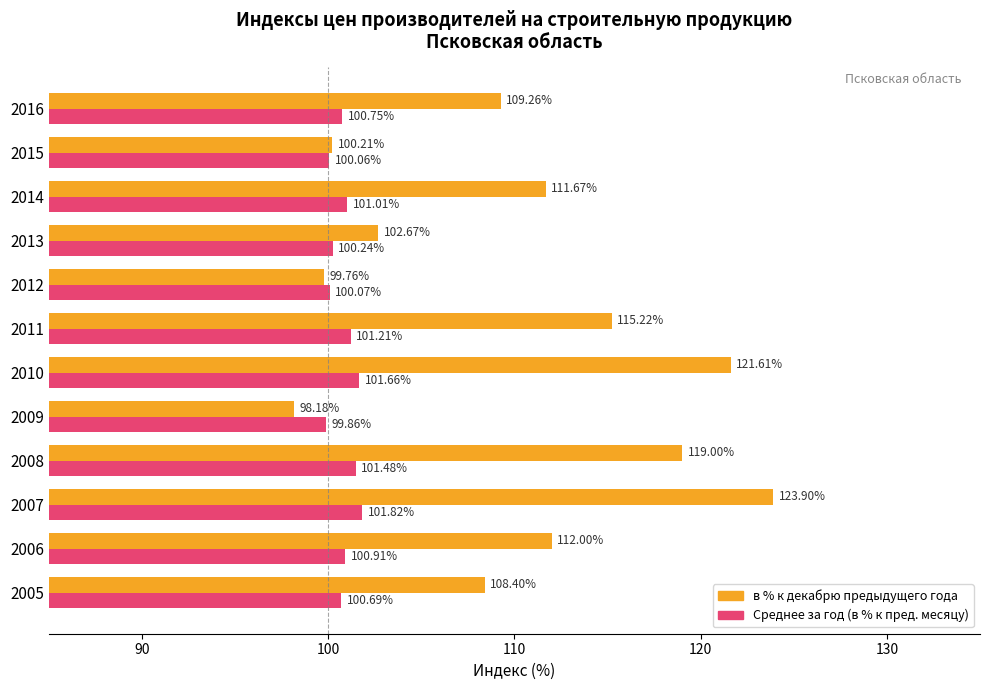

What is the sum of the Среднее за год (в % к пред. месяцу) values at 2012 and 2014?

201.1